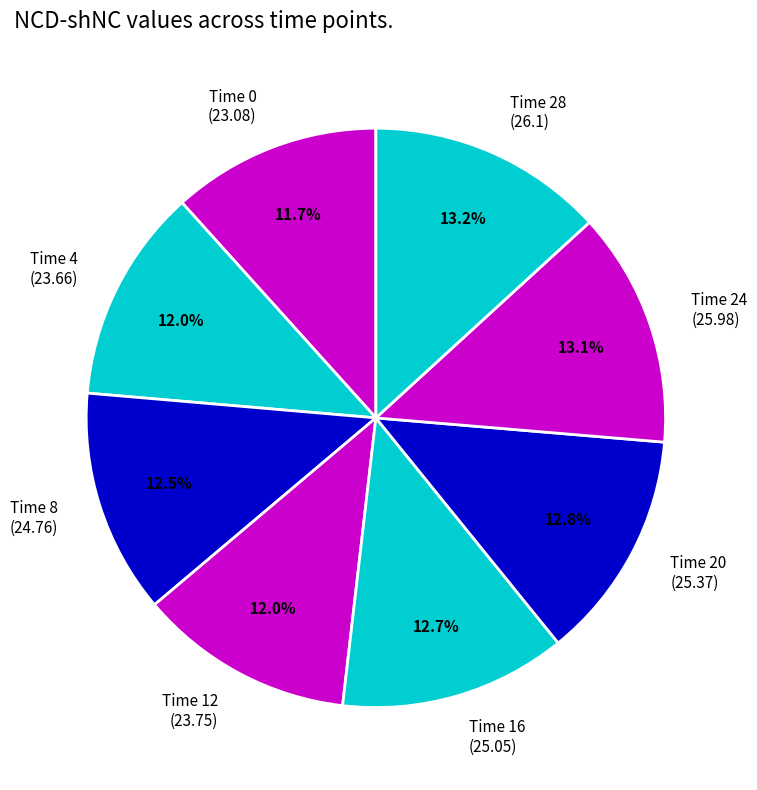

Combined, what portion of the pie is Time 8 (24.76) and Time 4 (23.66)?

24.5%